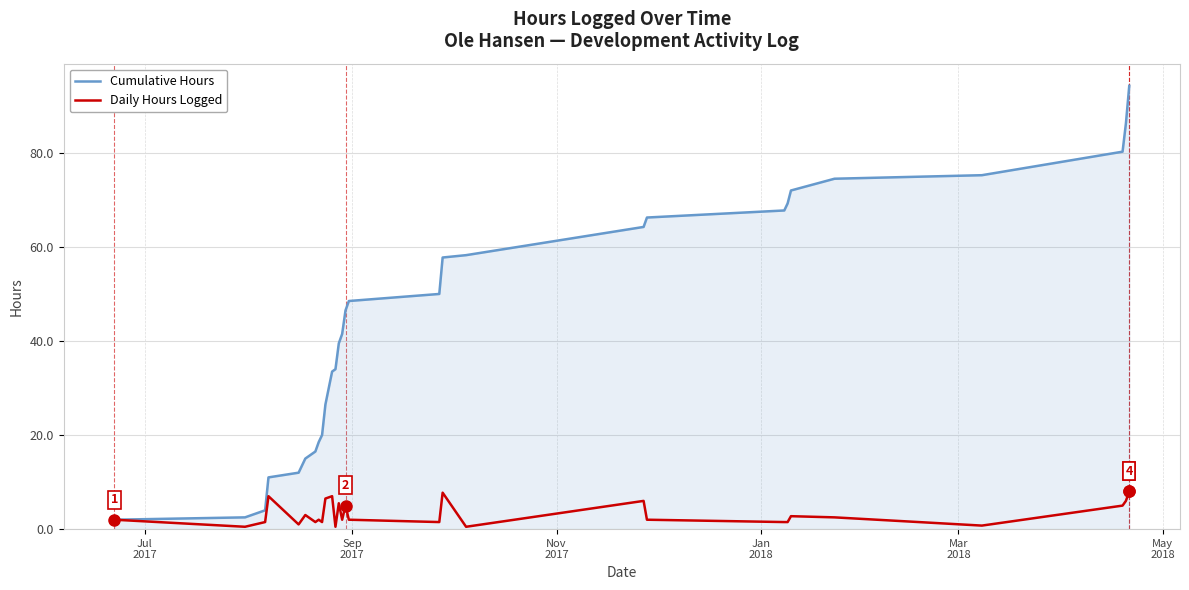

List the series in order of their overall mean, lowest first.

Daily Hours Logged, Cumulative Hours